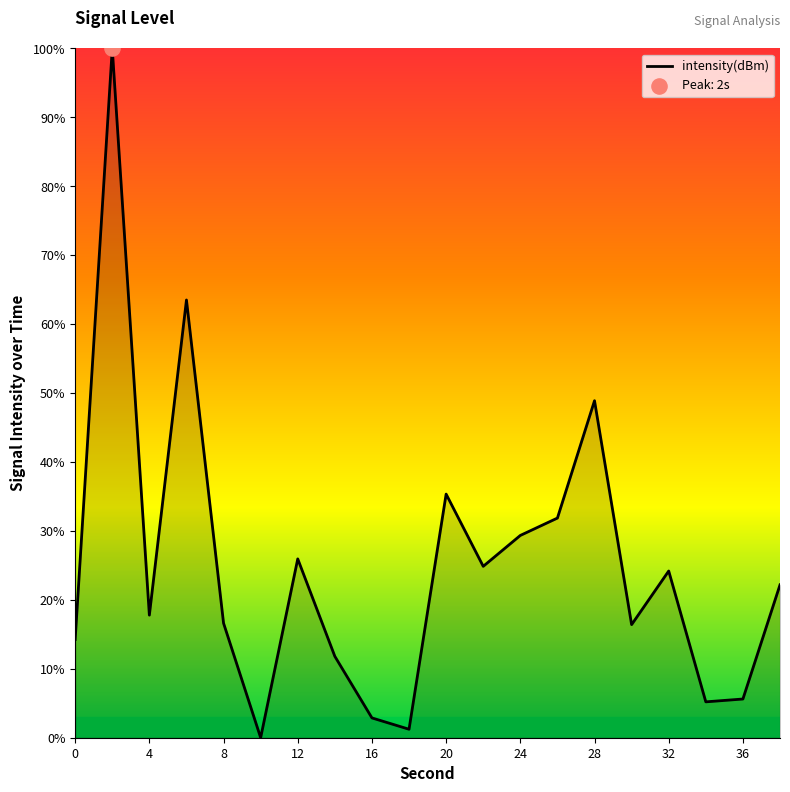

What is the maximum value shown in the chart?

100.0